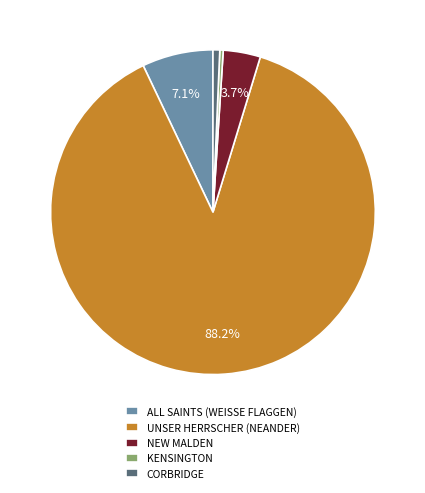

Which category has the biggest portion of the pie?

UNSER HERRSCHER (NEANDER)